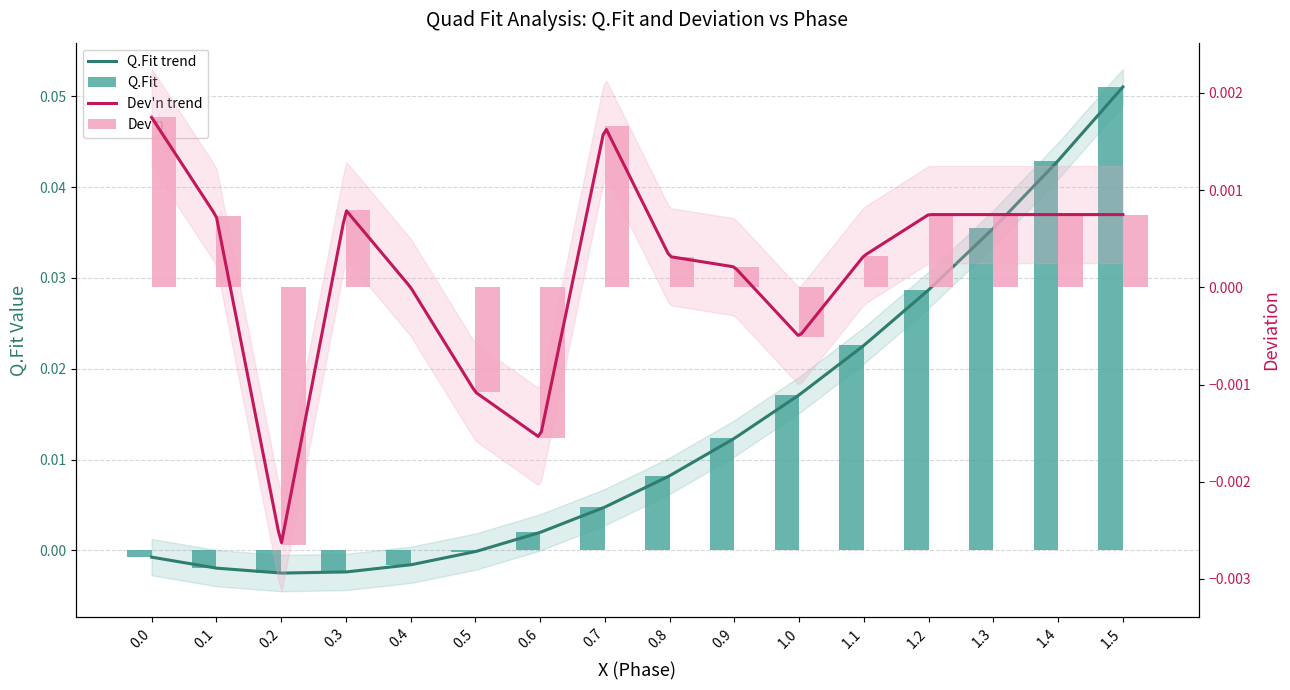

Reading left to right, extract all data points from this chart.

Q.Fit: 0.0=-0.0	0.1=-0.0	0.2=-0.0	0.3=-0.0	0.4=-0.0	0.5=-0.0	0.6=0.0	0.7=0.0	0.8=0.0	0.9=0.0	1.0=0.0	1.1=0.0	1.2=0.0	1.3=0.0	1.4=0.0	1.5=0.1
Dev_n: 0.0=0.0	0.1=0.0	0.2=-0.0	0.3=0.0	0.4=0.0	0.5=-0.0	0.6=-0.0	0.7=0.0	0.8=0.0	0.9=0.0	1.0=-0.0	1.1=0.0	1.2=0.0	1.3=0.0	1.4=0.0	1.5=0.0